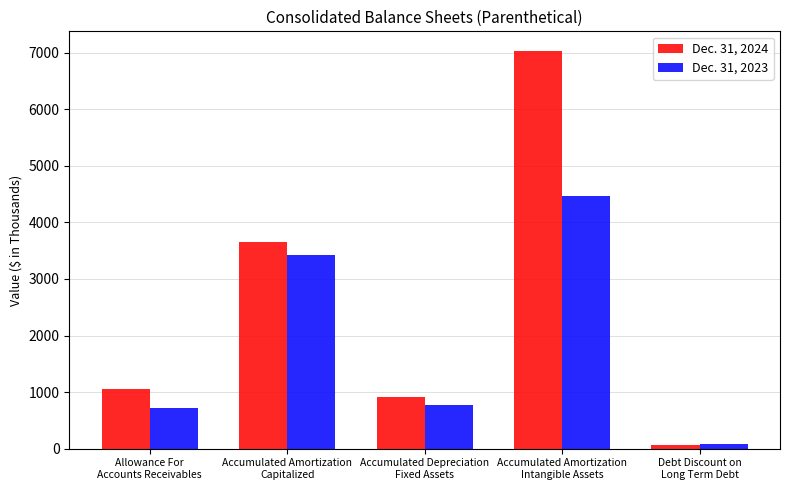

Does the chart contain any negative values?

No